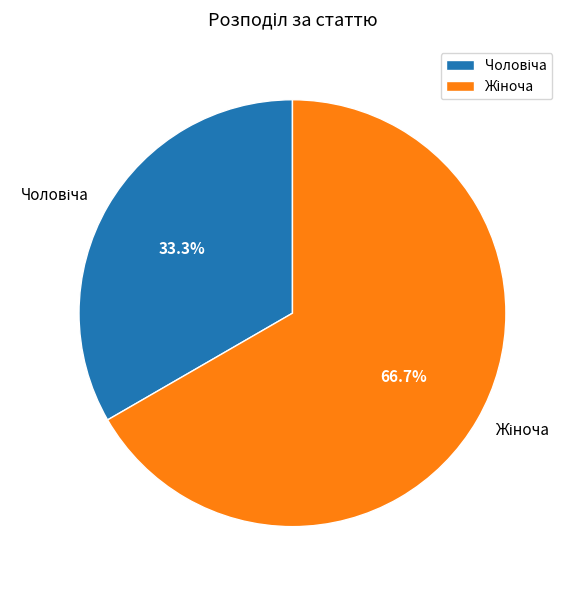

Is it true that Жіноча is 67% of the pie?

True